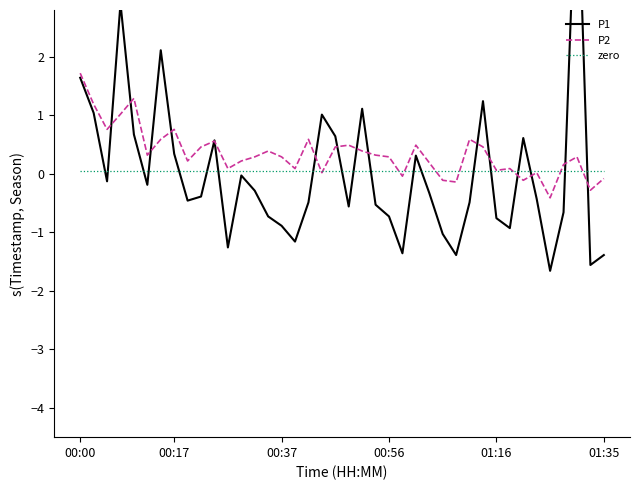

Count the number of data series in this chart.

3